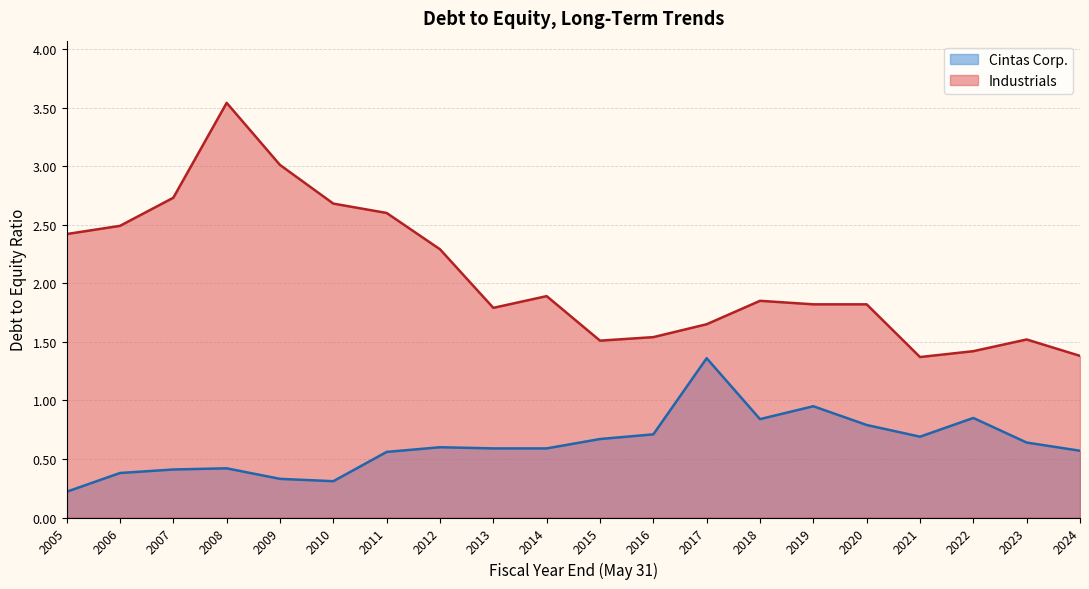

Reading right to left, transcribe all the data shown in this chart.

Cintas Corp.: 2005=0.2	2006=0.4	2007=0.4	2008=0.4	2009=0.3	2010=0.3	2011=0.6	2012=0.6	2013=0.6	2014=0.6	2015=0.7	2016=0.7	2017=1.4	2018=0.8	2019=0.9	2020=0.8	2021=0.7	2022=0.8	2023=0.6	2024=0.6
Industrials: 2005=2.4	2006=2.5	2007=2.7	2008=3.5	2009=3.0	2010=2.7	2011=2.6	2012=2.3	2013=1.8	2014=1.9	2015=1.5	2016=1.5	2017=1.6	2018=1.9	2019=1.8	2020=1.8	2021=1.4	2022=1.4	2023=1.5	2024=1.4